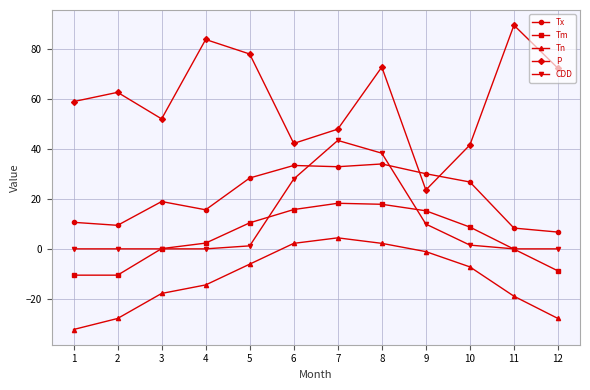

At which label is Tn closest to -13?

4